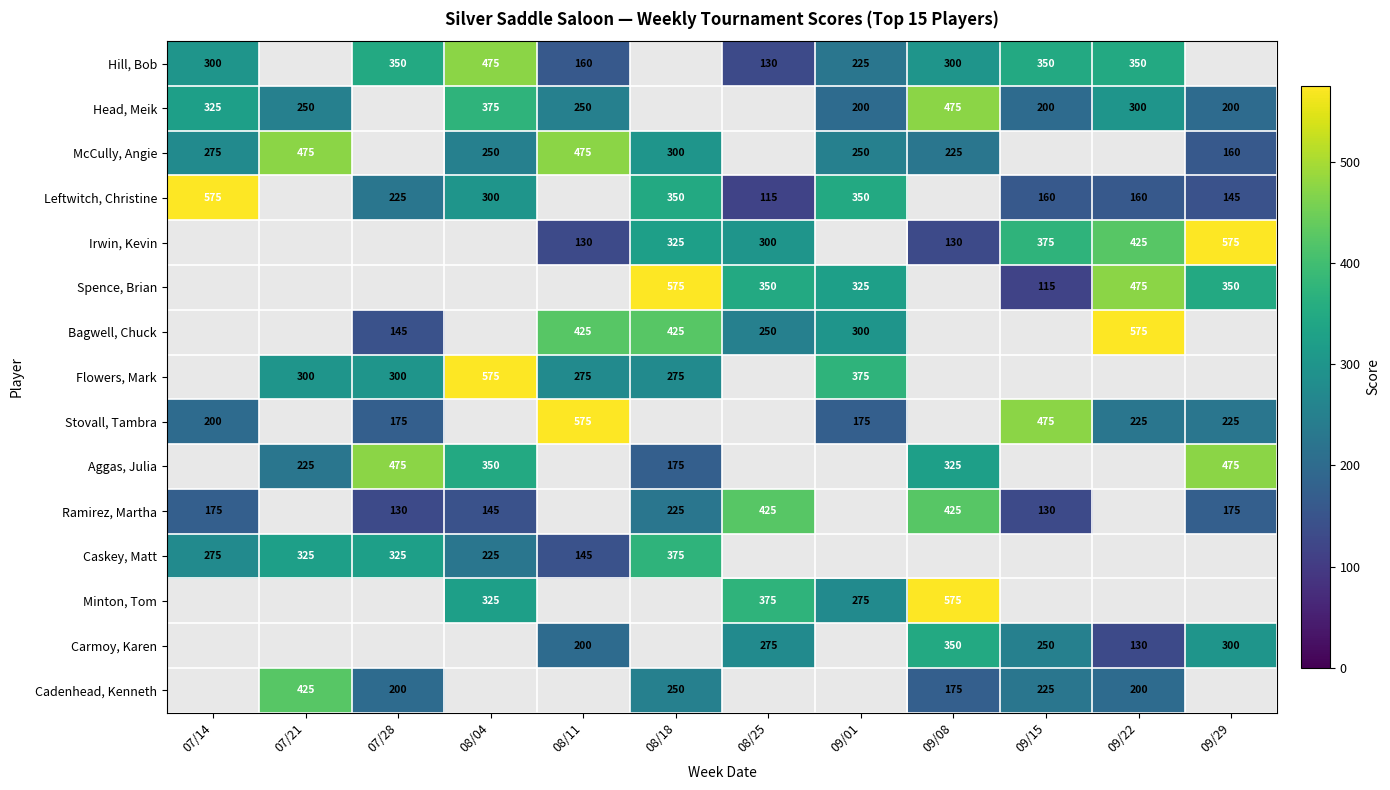

The value of Head, Meik at 09/01 is 290. True or false?

False